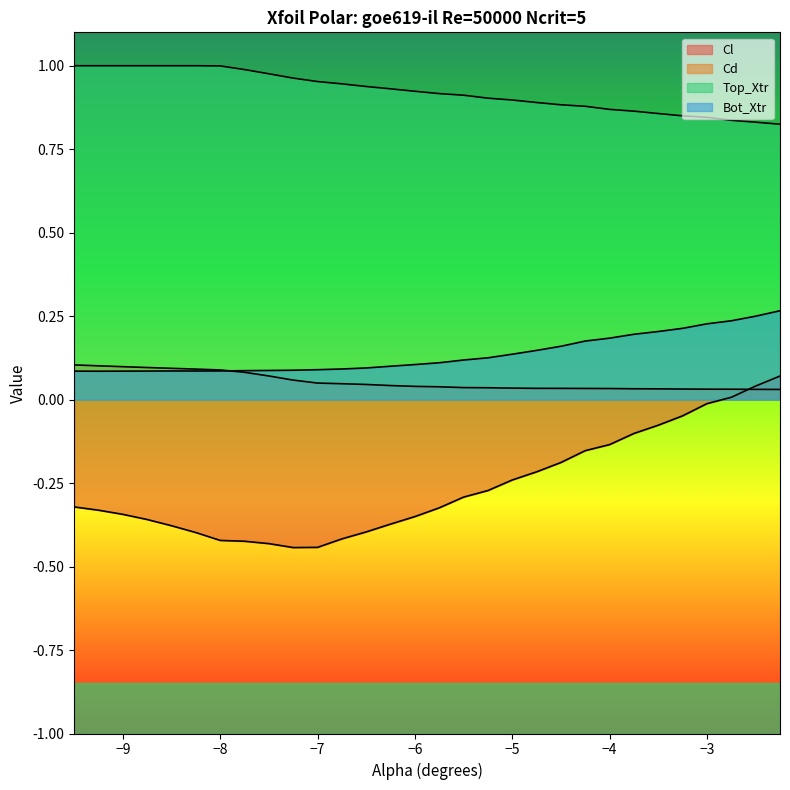

True or false: Cd and Bot_Xtr cross at least once.

True